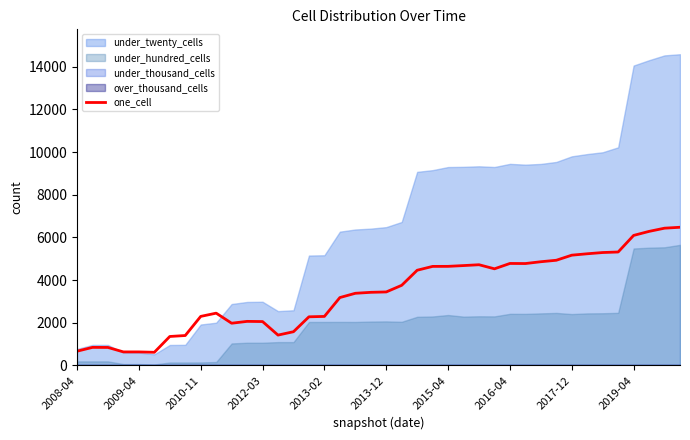

Reading right to left, list all the values displayed in this chart.

6473	6430	6280	6091	5314	5289	5231	5165	4927	4858	4773	4777	4526	4717	4678	4641	4639	4459	3753	3442	3424	3379	3179	2295	2277	1578	1420	2054	2063	1976	2448	2296	1400	1355	614	632	632	841	844	665